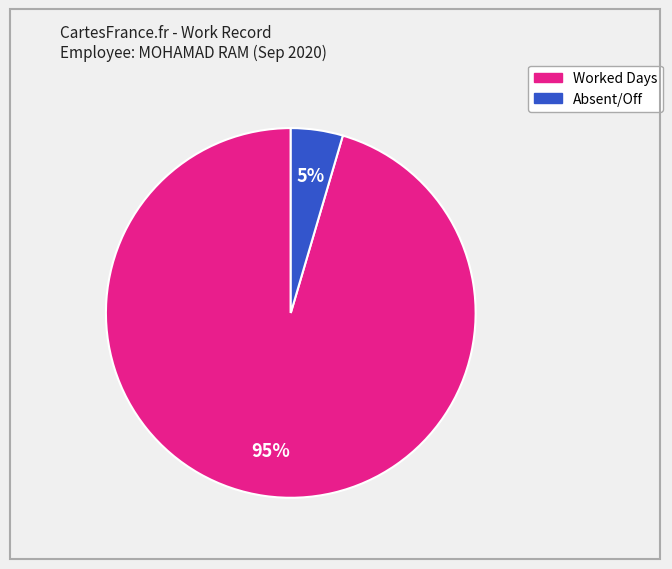

To the nearest percent, what is the average slice percentage?

50%